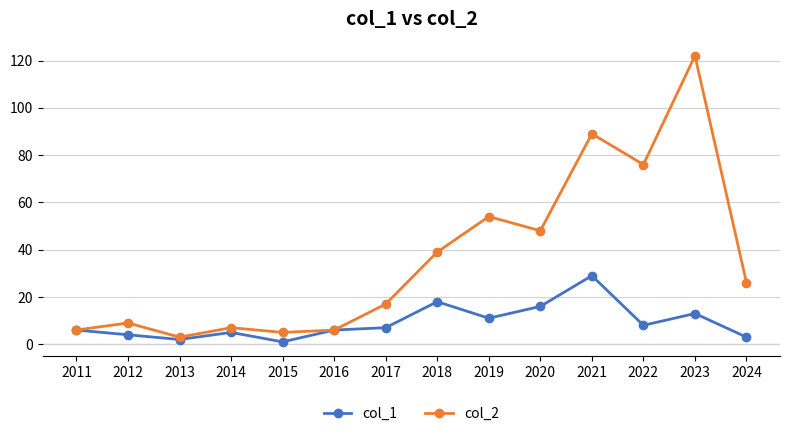

At which category is the sum across all series the highest?

2023